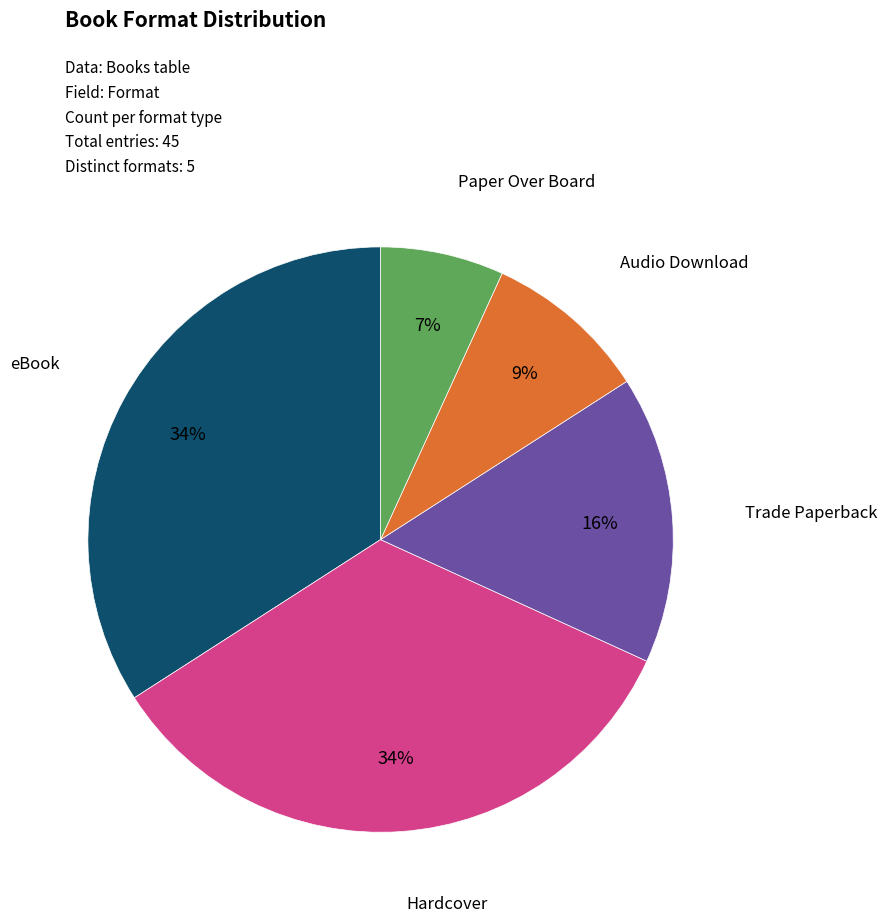

Is there a majority slice in this chart?

No